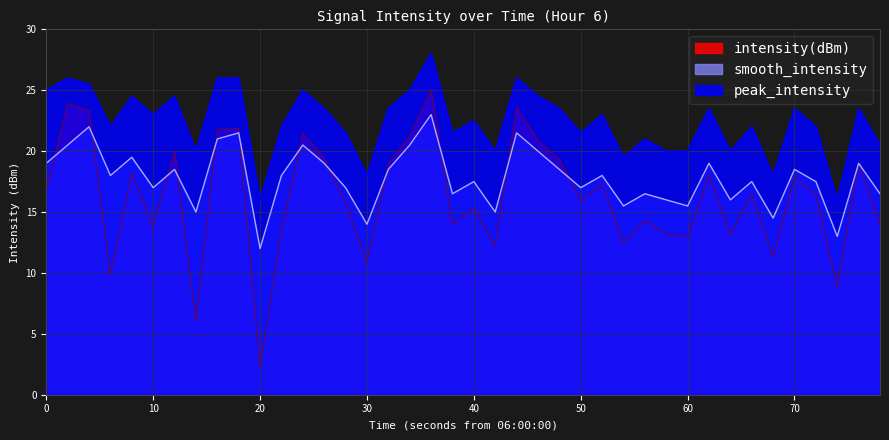

What is the lowest value of the intensity(dBm) series?

2.3